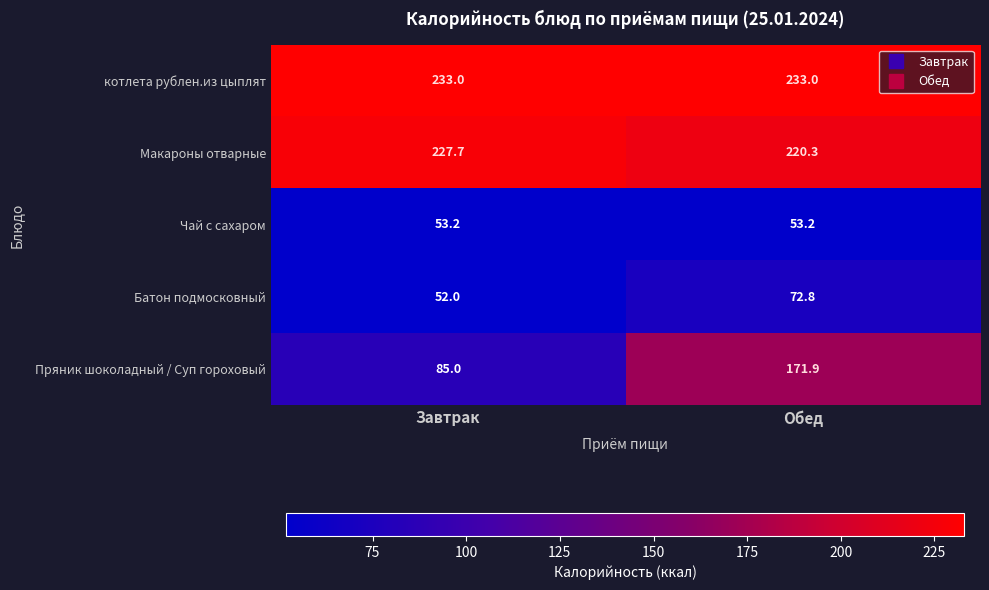

Which series has the largest total across all categories?

котлета рублен.из цыплят